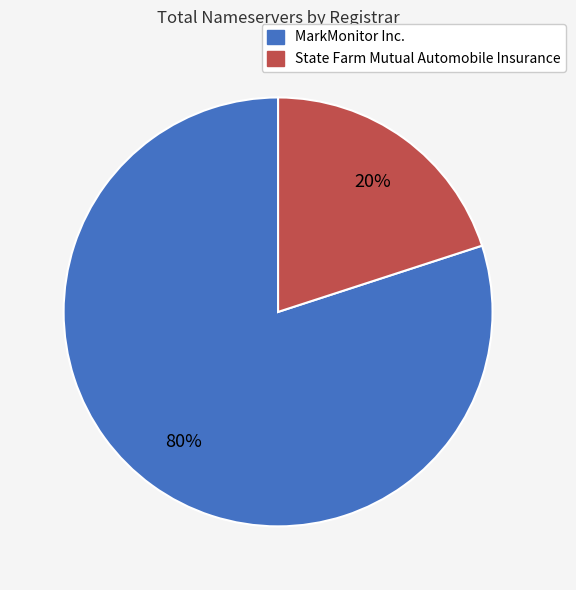

What is the majority slice?

MarkMonitor Inc.